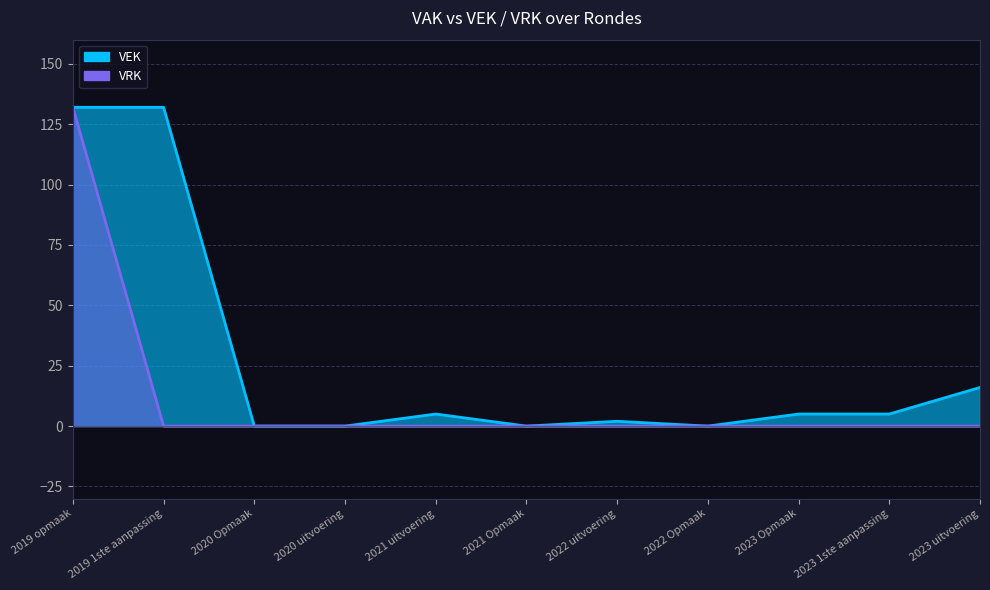

Reading left to right, extract all data points from this chart.

VEK: 2019 opmaak=132	2019 1ste aanpassing=132	2020 Opmaak=0	2020 uitvoering=0	2021 uitvoering=5	2021 Opmaak=0	2022 uitvoering=2	2022 Opmaak=0	2023 Opmaak=5	2023 1ste aanpassing=5	2023 uitvoering=16
VRK: 2019 opmaak=132	2019 1ste aanpassing=0	2020 Opmaak=0	2020 uitvoering=0	2021 uitvoering=0	2021 Opmaak=0	2022 uitvoering=0	2022 Opmaak=0	2023 Opmaak=0	2023 1ste aanpassing=0	2023 uitvoering=0